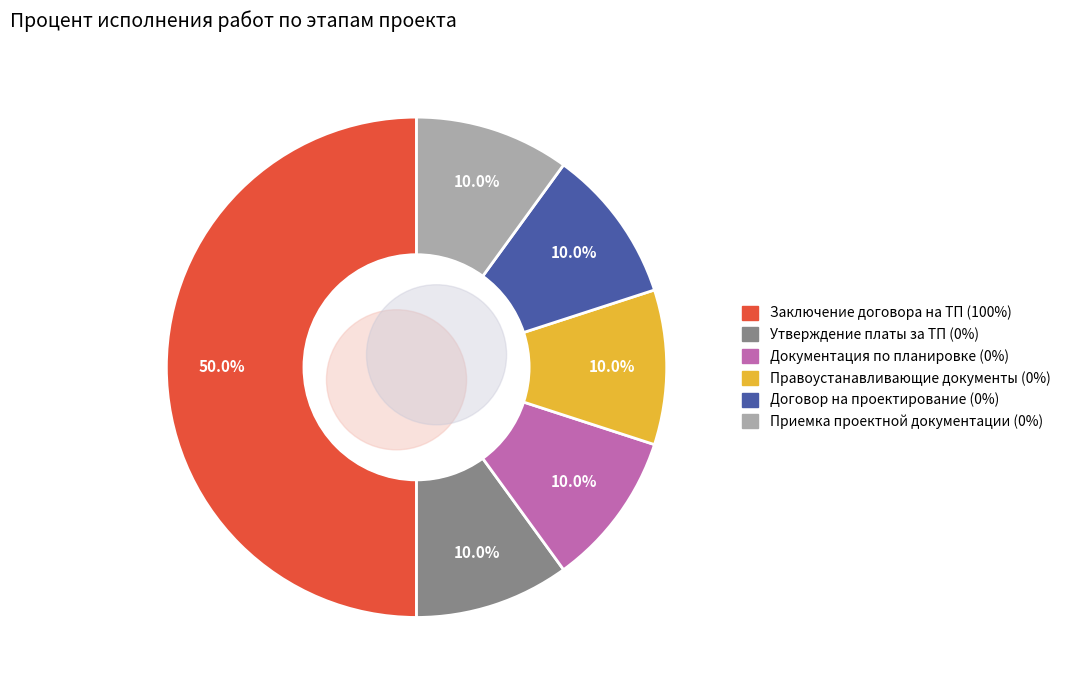

Count the number of slices in the pie.

6